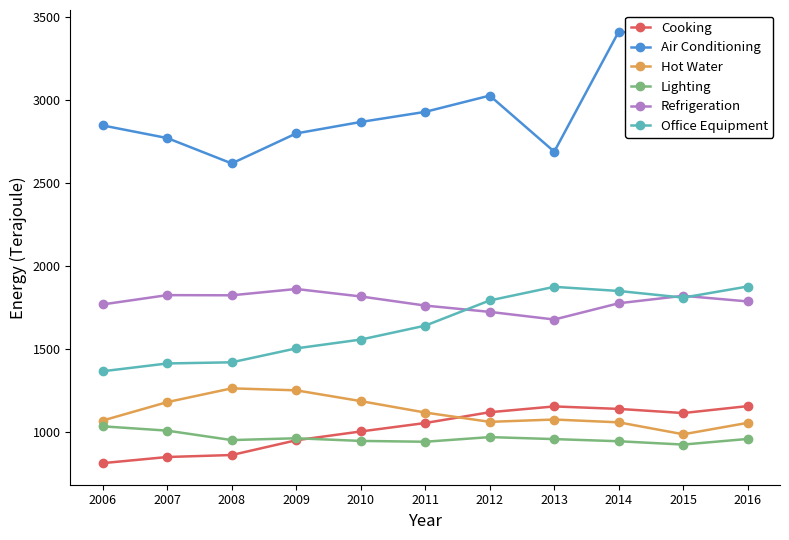

Does the chart have visible grid lines?

No